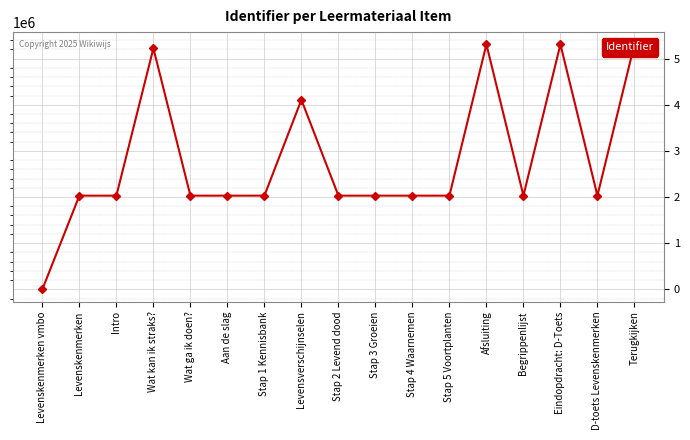

Reading left to right, list all the values displayed in this chart.

0	2030456	2030457	5224959	2030464	2030466	2030467	4109061	2030470	2030472	2030474	2030476	5310928	2030481	5310929	2030480	5310930